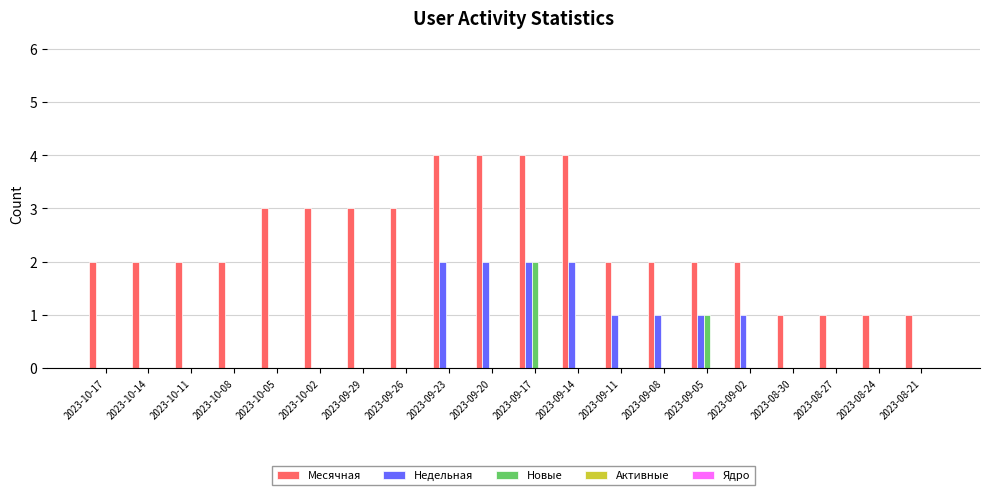

What is the greatest value displayed?

4